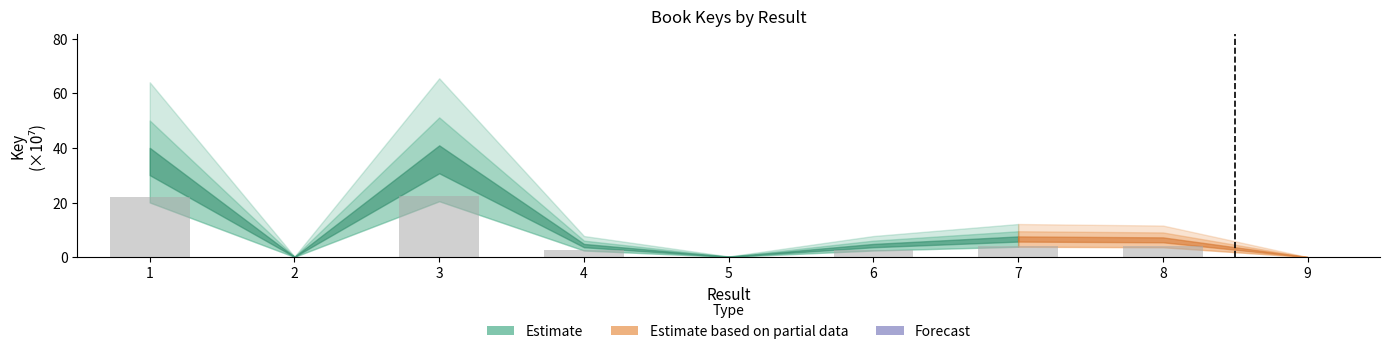

Approximately how many times larger is the value at 7 compared to 4?

1.6